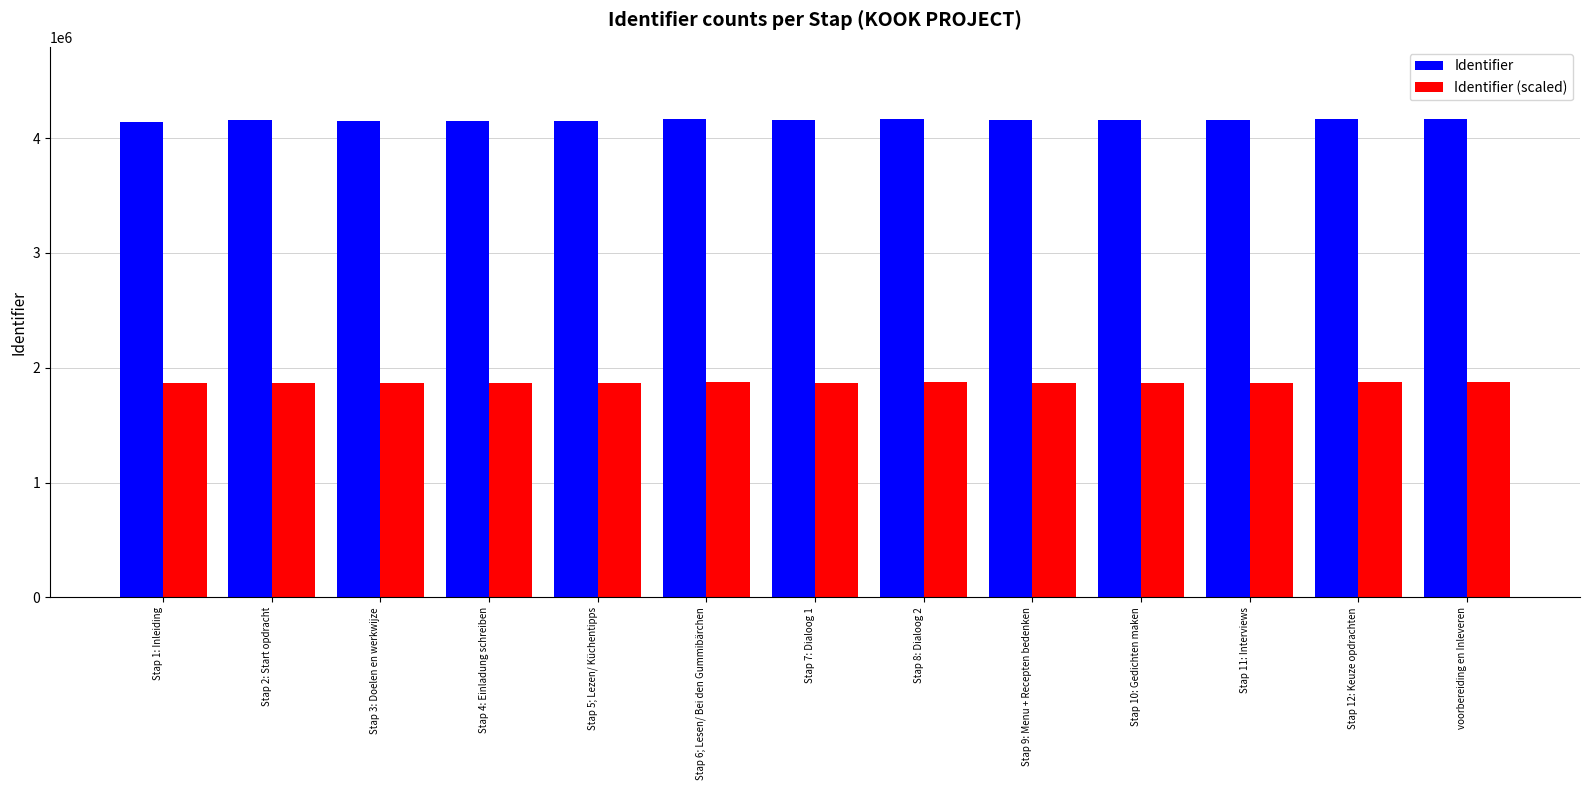

At how many categories does at least one series exceed 3056073?

13